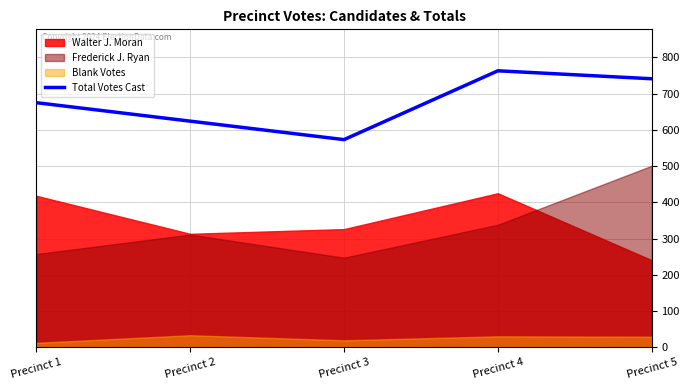

How many values are between 624 and 741?

3